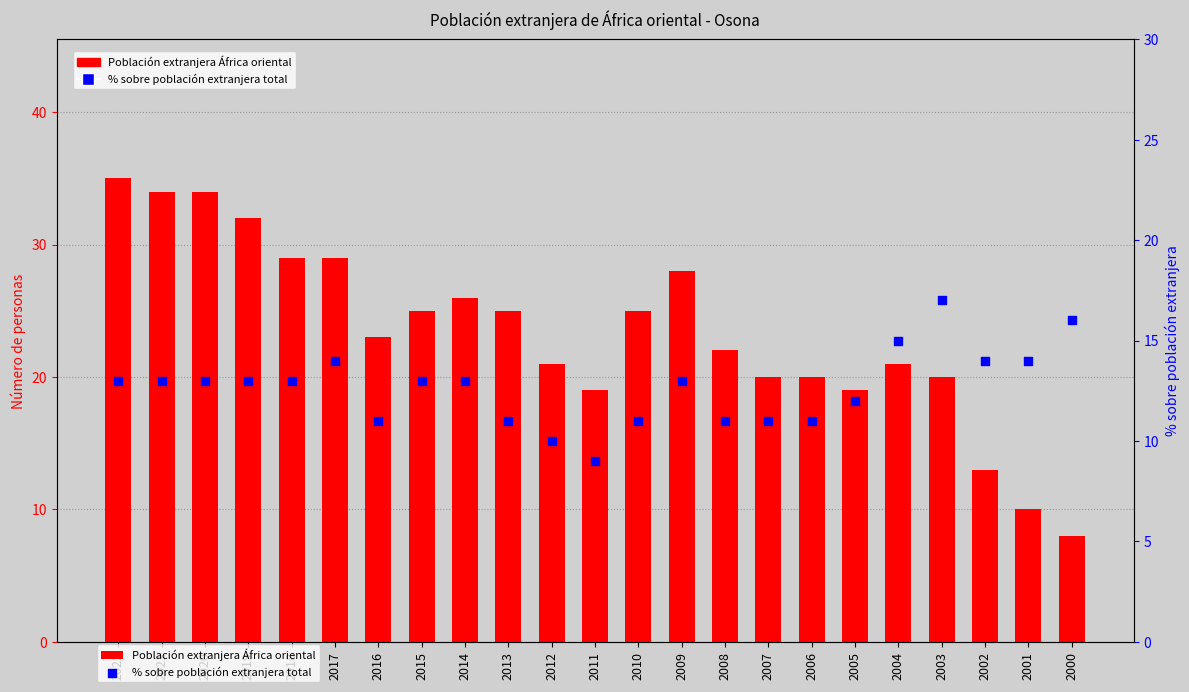

What are all the series names shown in the legend?

Población extranjera África oriental, % sobre población extranjera total